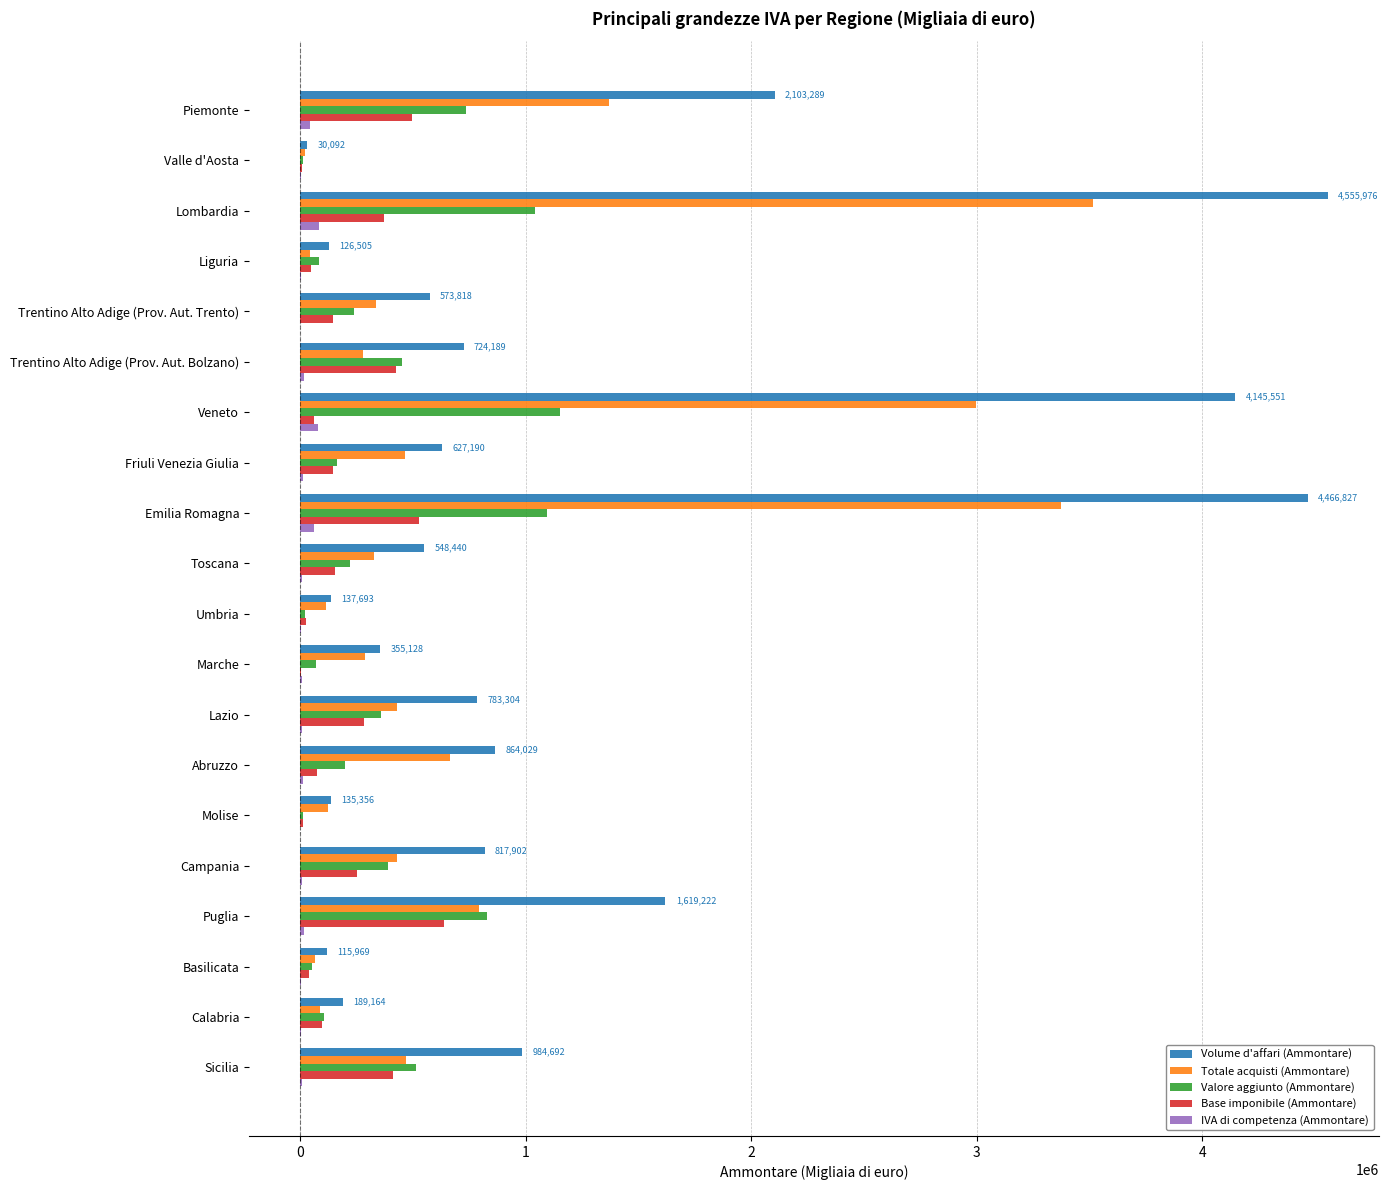

What is the maximum value for Valore aggiunto (Ammontare)?

1150711